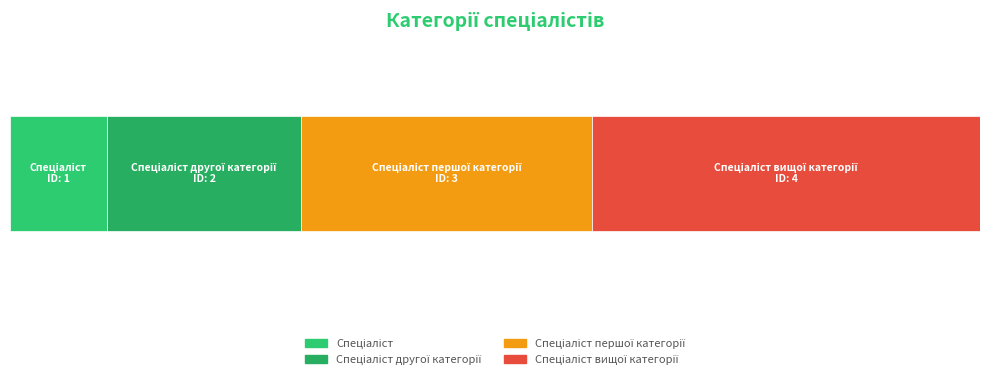

What is the label of the 1st bar from the left?

Спеціаліст